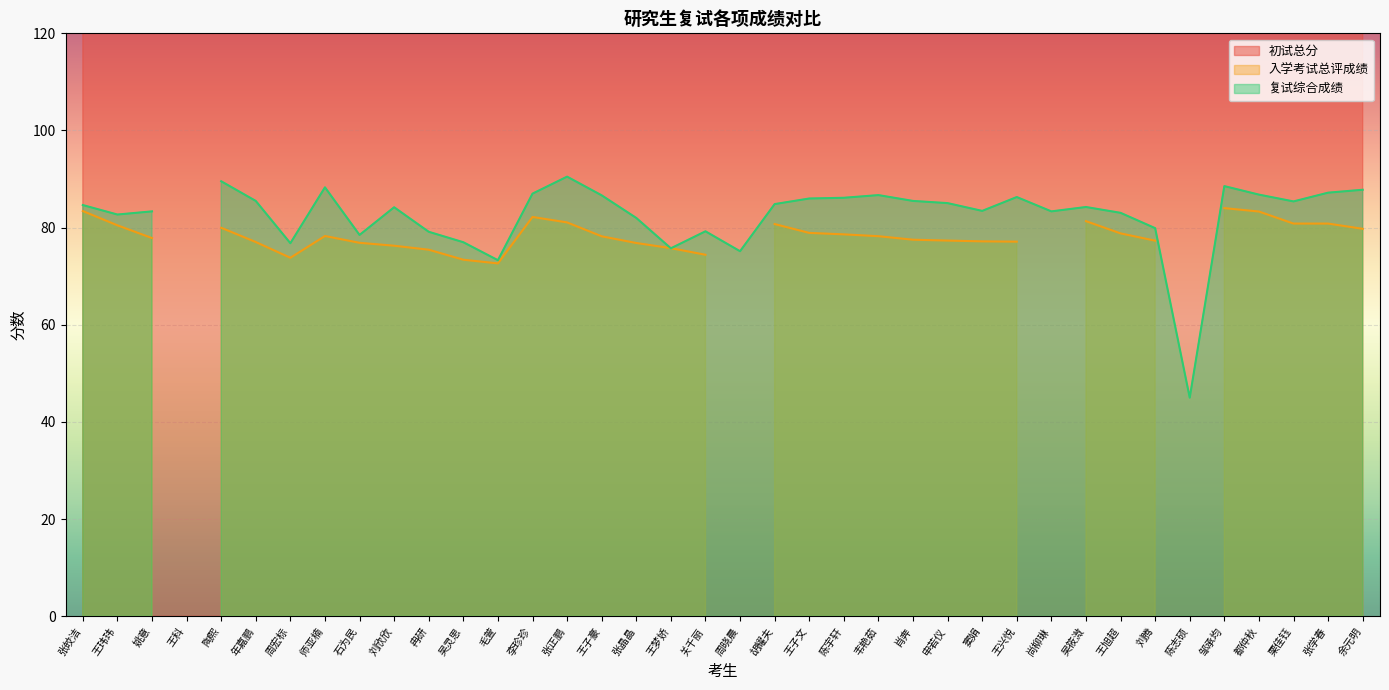

How many lines are shown in the chart?

3